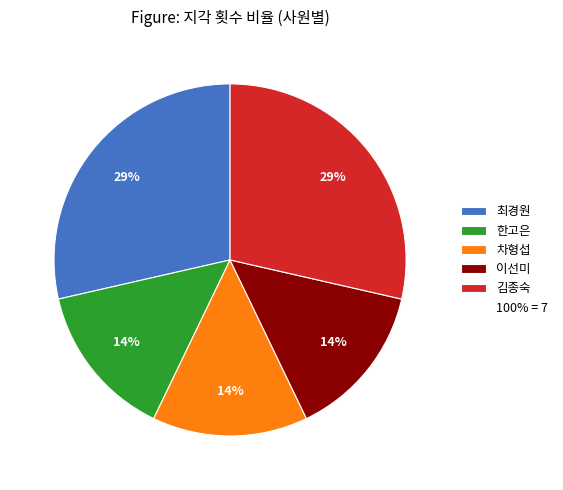

How many segments does this pie chart have?

5